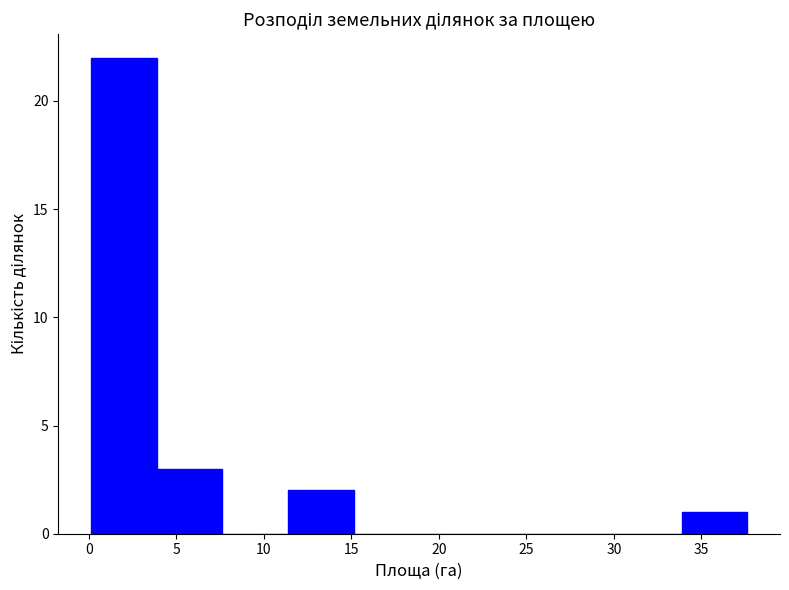

Reading left to right, list every bar in this chart as the range it spans on the x-axis followed by its height. Neither the bar edges nor the heights are printed on the chart, so give them approximately, as read against the axes.

0.0 to 4.0: 22
4.0 to 7.5: 3
7.5 to 11.5: 0
11.5 to 15.0: 2
15.0 to 19.0: 0
19.0 to 22.5: 0
22.5 to 26.5: 0
26.5 to 30.0: 0
30.0 to 34.0: 0
34.0 to 37.5: 1